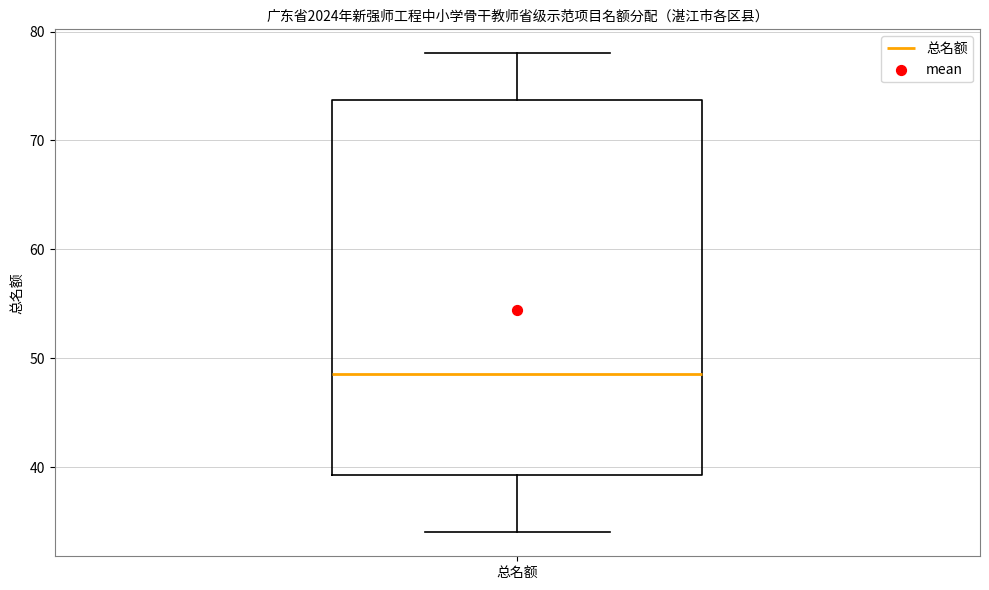

Transcribe this box plot: give where the median line is, the range the box spans, and where the two whiskers end, as read against the y-axis. The values are not printed on the chart, so give them approximately, as read against the axis.

median 49, box 39 to 74, whiskers 34 to 78